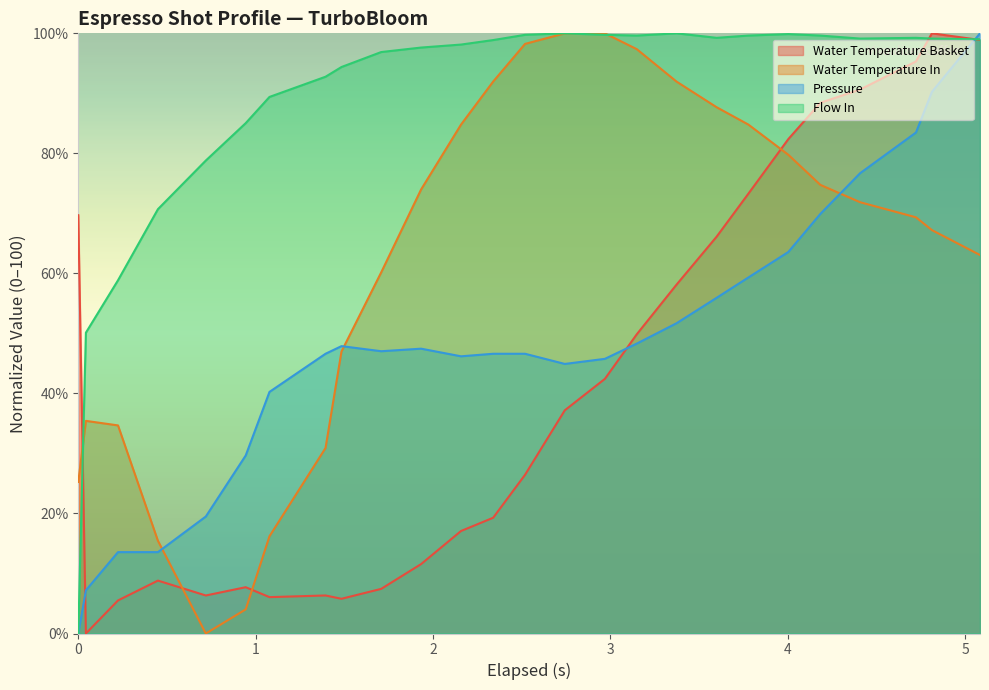

How many data points does each series have?

26